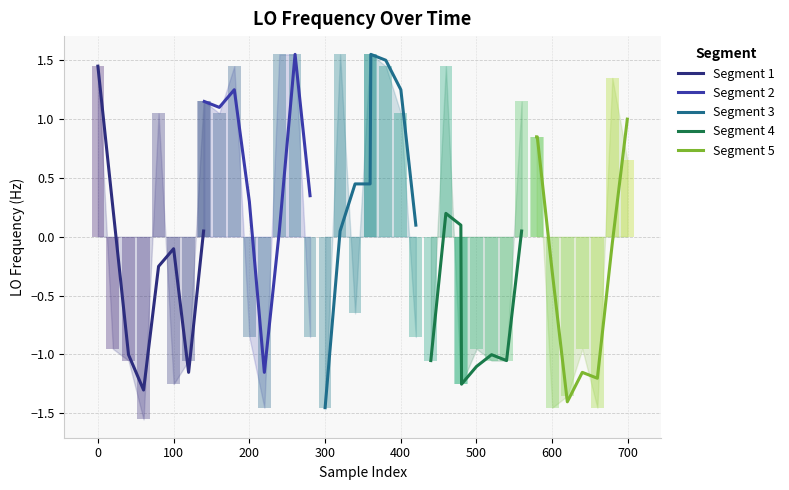

What is the difference between the maximum and second lowest values in the Segment 5 series?

2.2